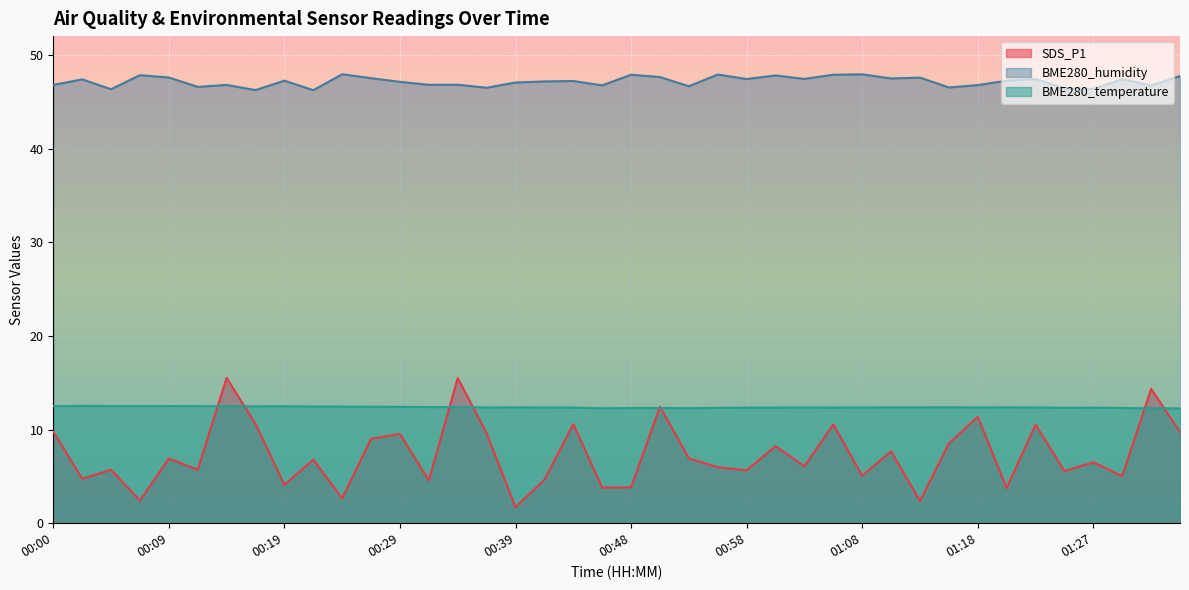

True or false: BME280_humidity and SDS_P1 cross at least once.

False